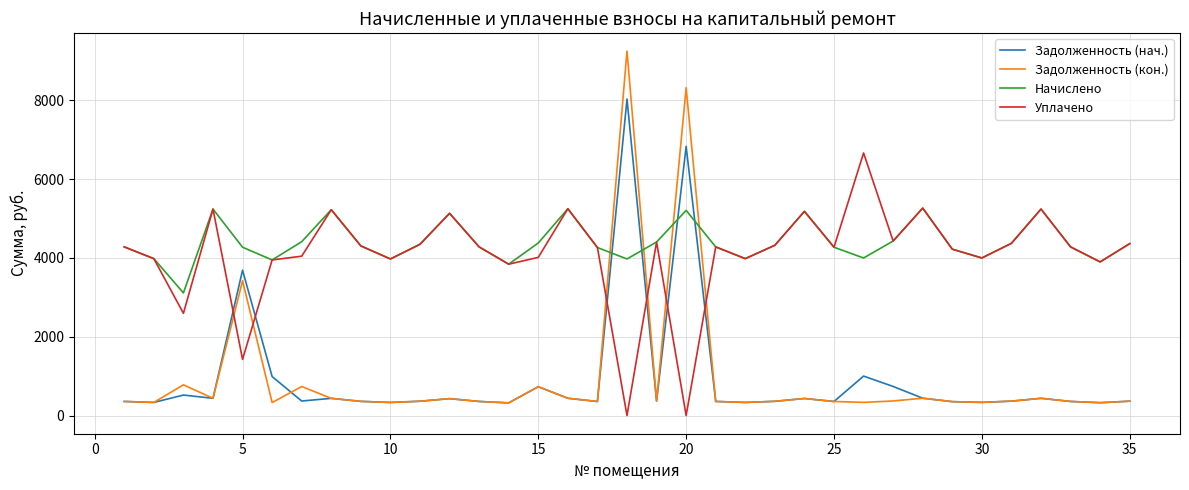

Rank the series by their maximum value, from lowest to highest.

Начислено, Уплачено, Задолженность (нач.), Задолженность (кон.)